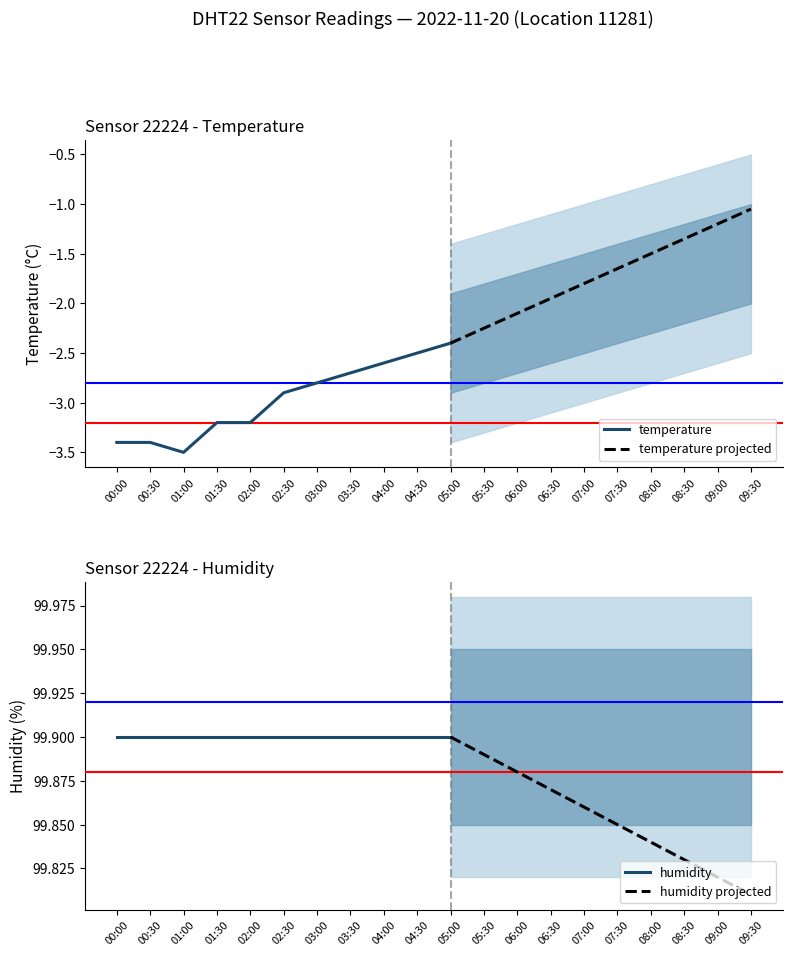

Read the temperature value at 04:30.

-2.5